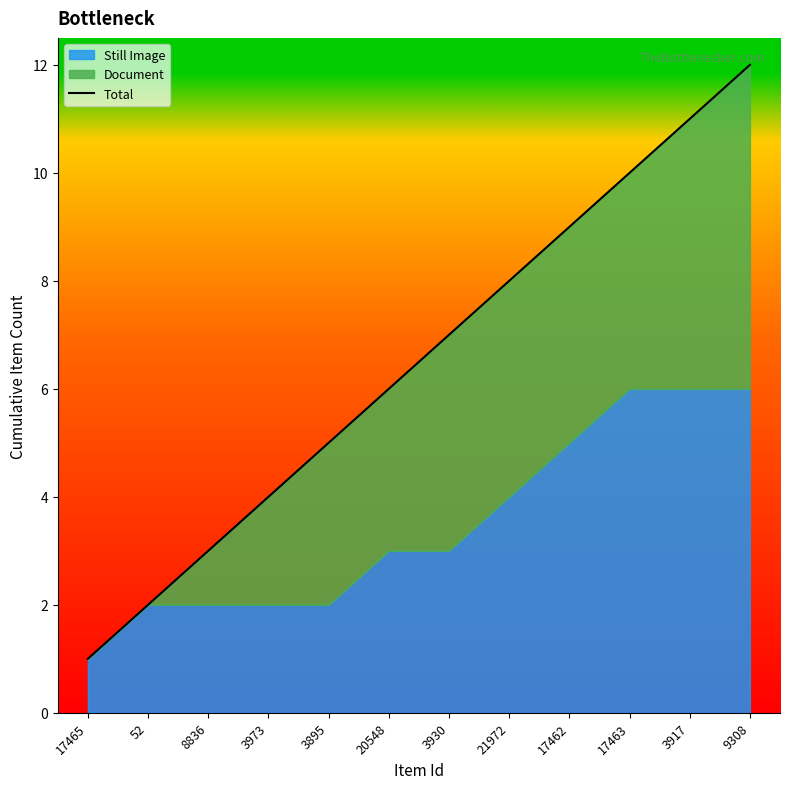

Reading left to right, extract all data points from this chart.

17465=1	52=2	8836=3	3973=4	3895=5	20548=6	3930=7	21972=8	17462=9	17463=10	3917=11	9308=12